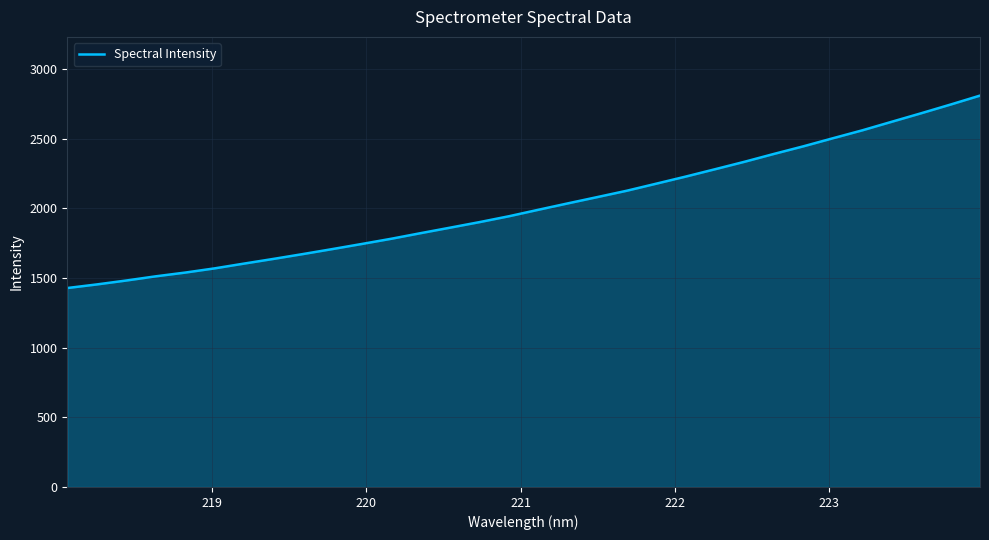

What is the smallest value displayed?

1428.5